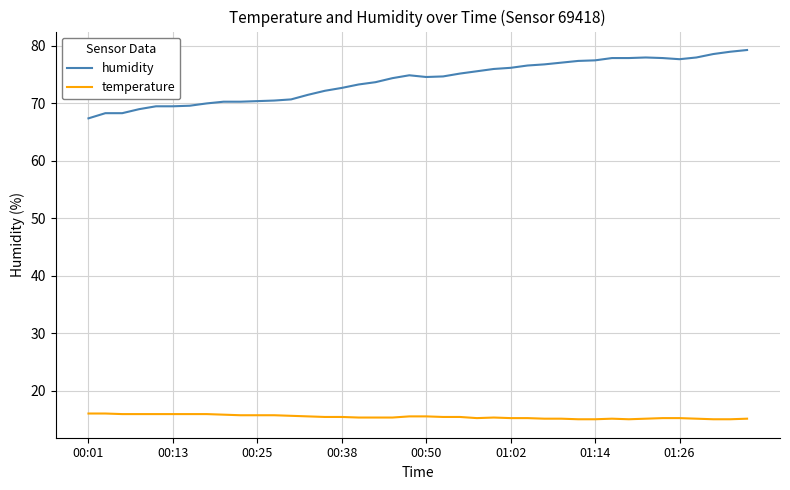

Rank the series by their maximum value, from lowest to highest.

temperature, humidity